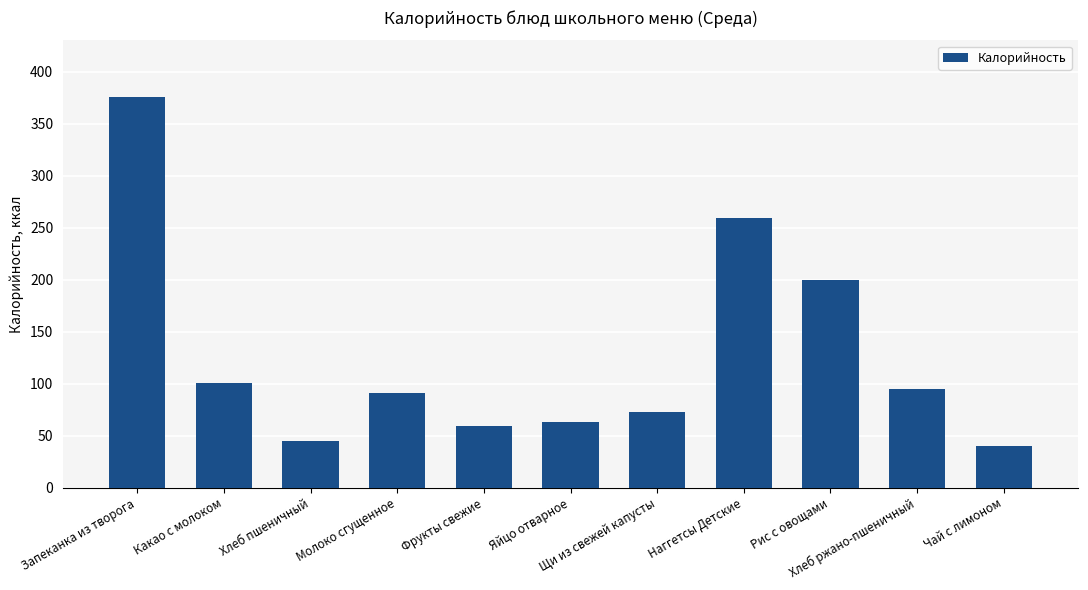

Between Хлеб пшеничный and Наггетсы Детские, which is larger?

Наггетсы Детские